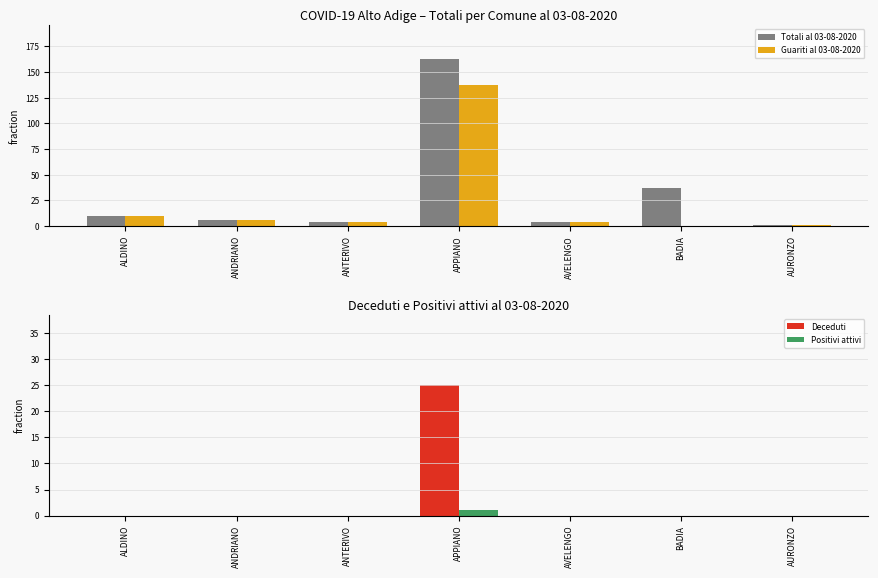

What is the total value across all series at AURONZO?

2